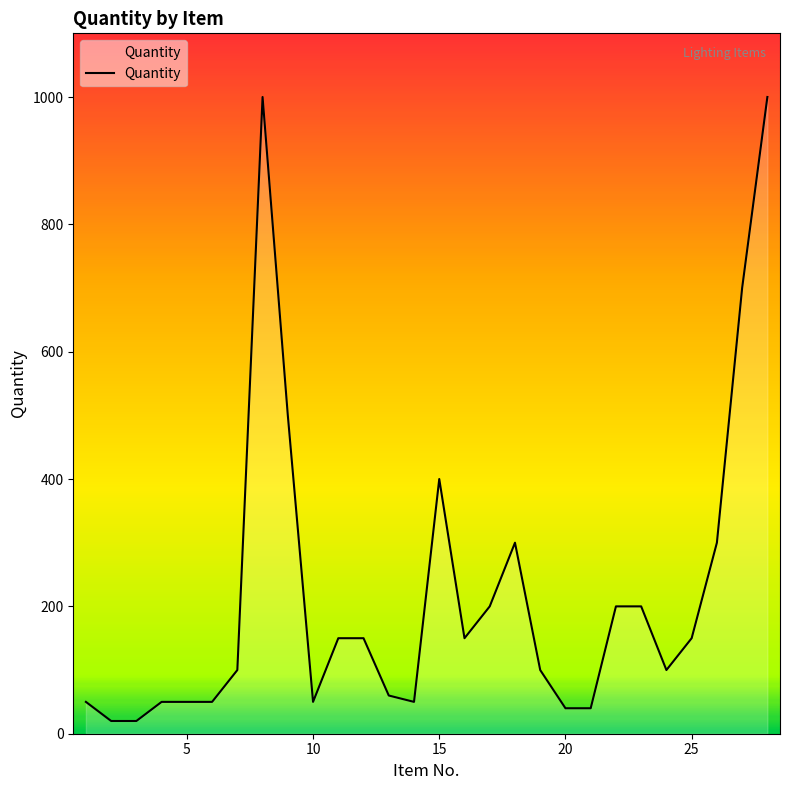

What is the greatest value displayed?

1000